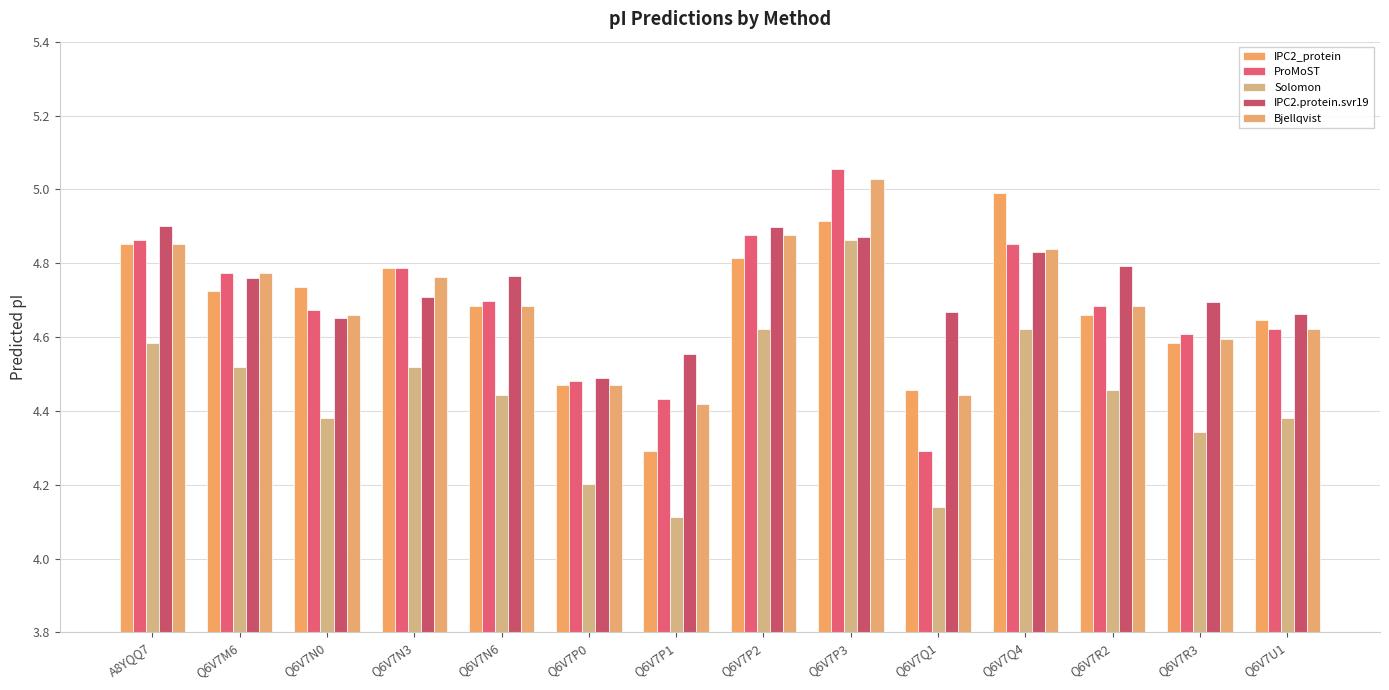

What is the label of the 12th bar from the right?

Q6V7N0